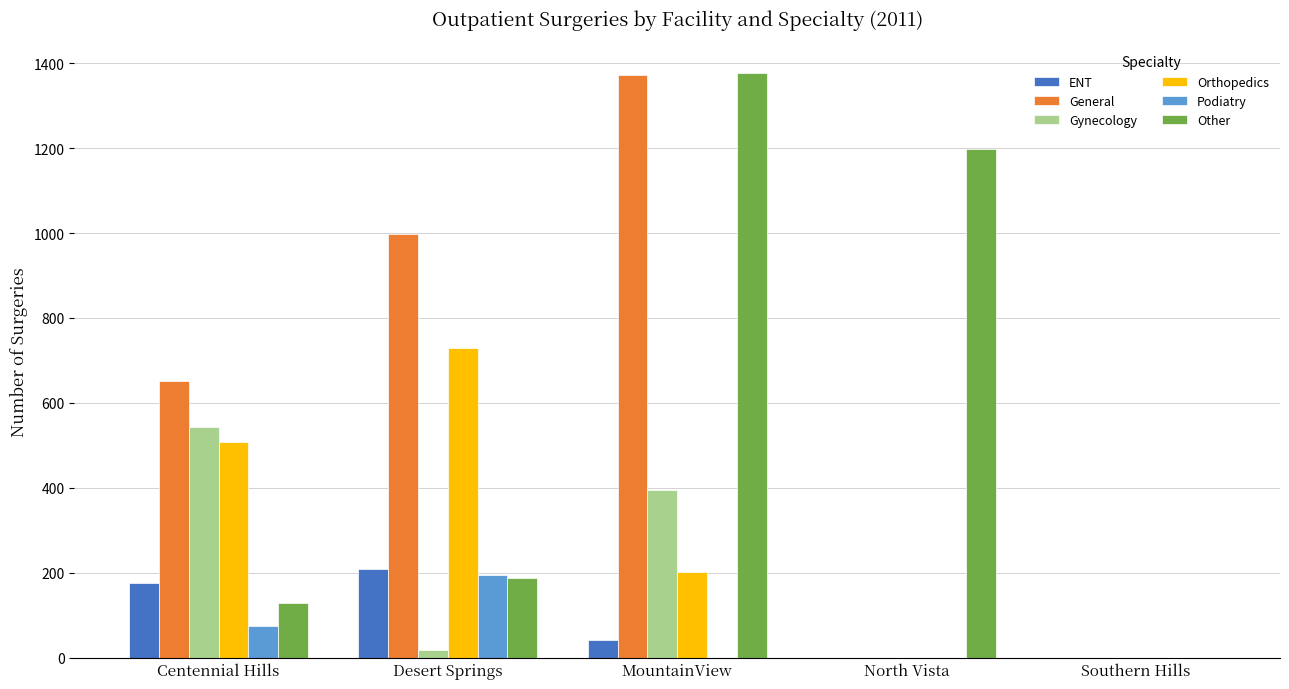

What is the total value across all series at MountainView?

3388